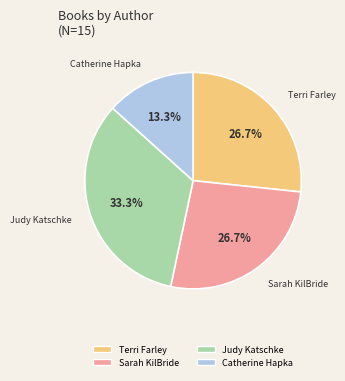

Does any single category account for the majority?

No